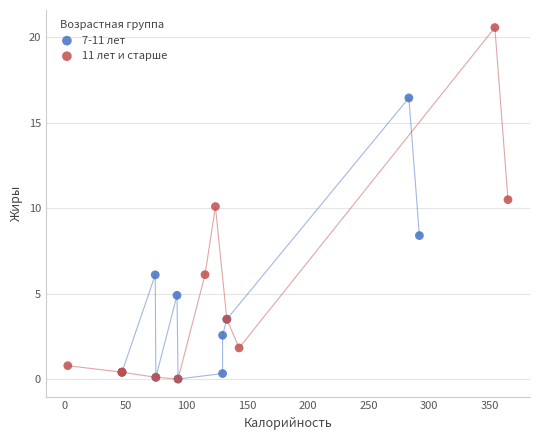

Which series has the largest Y range (max minus min)?

11 лет и старше